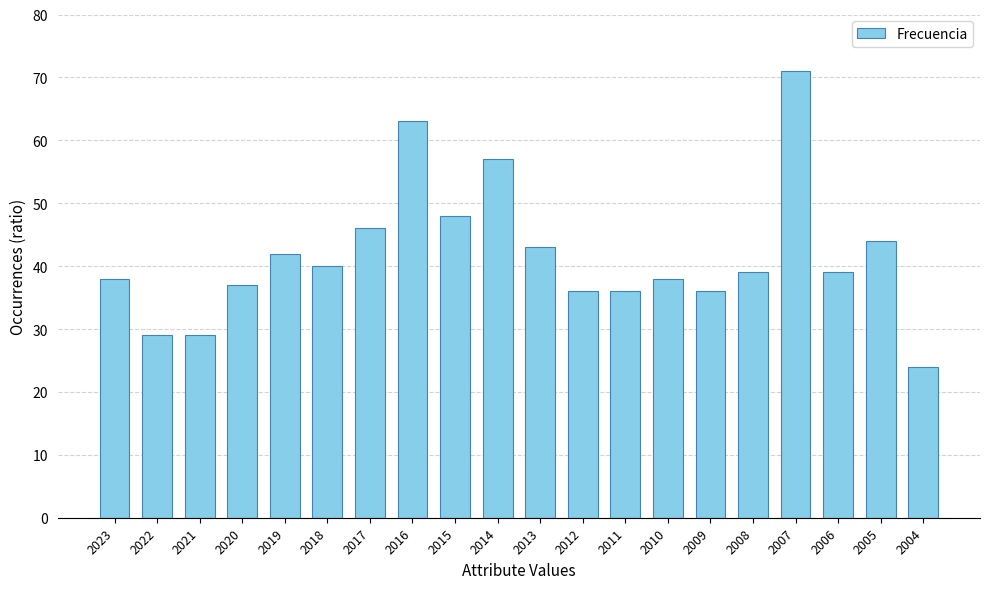

What is the minimum value shown in the chart?

24